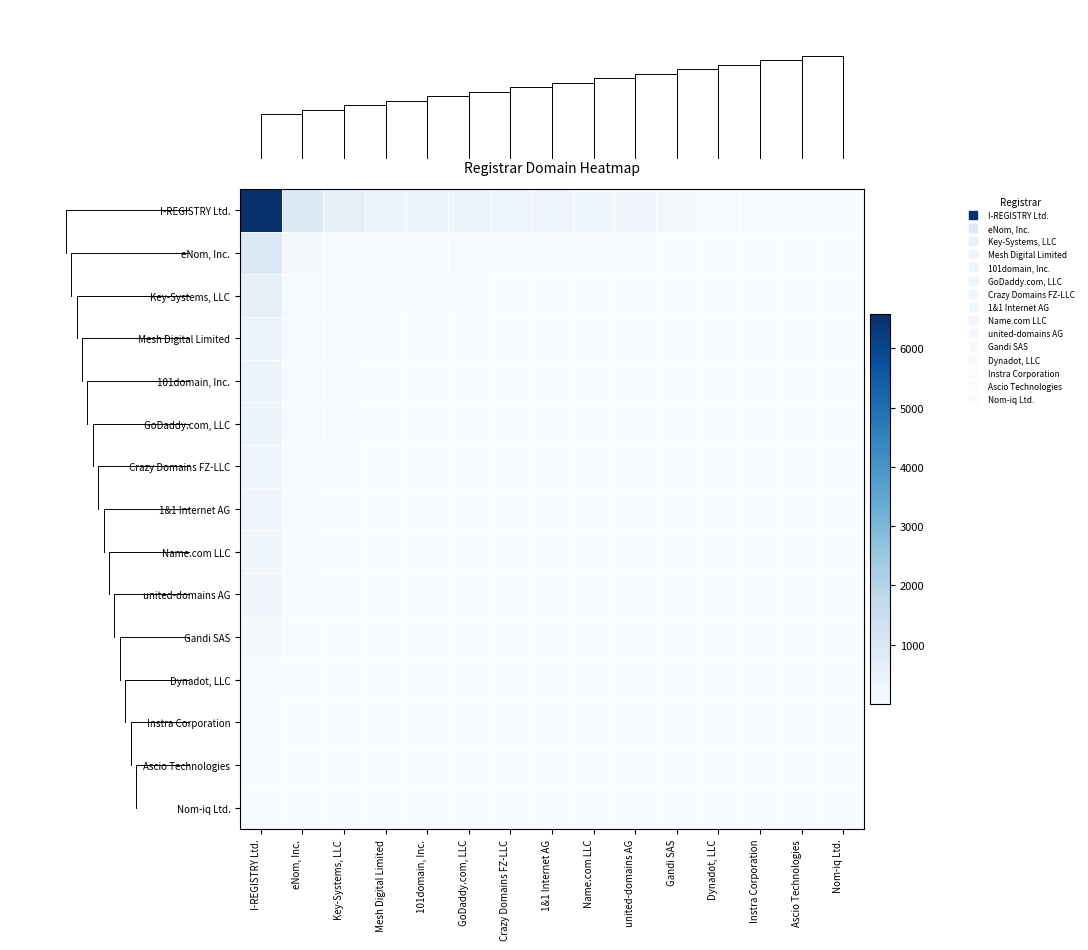

Between Name.com LLC and Dynadot, LLC, which is larger?

Name.com LLC